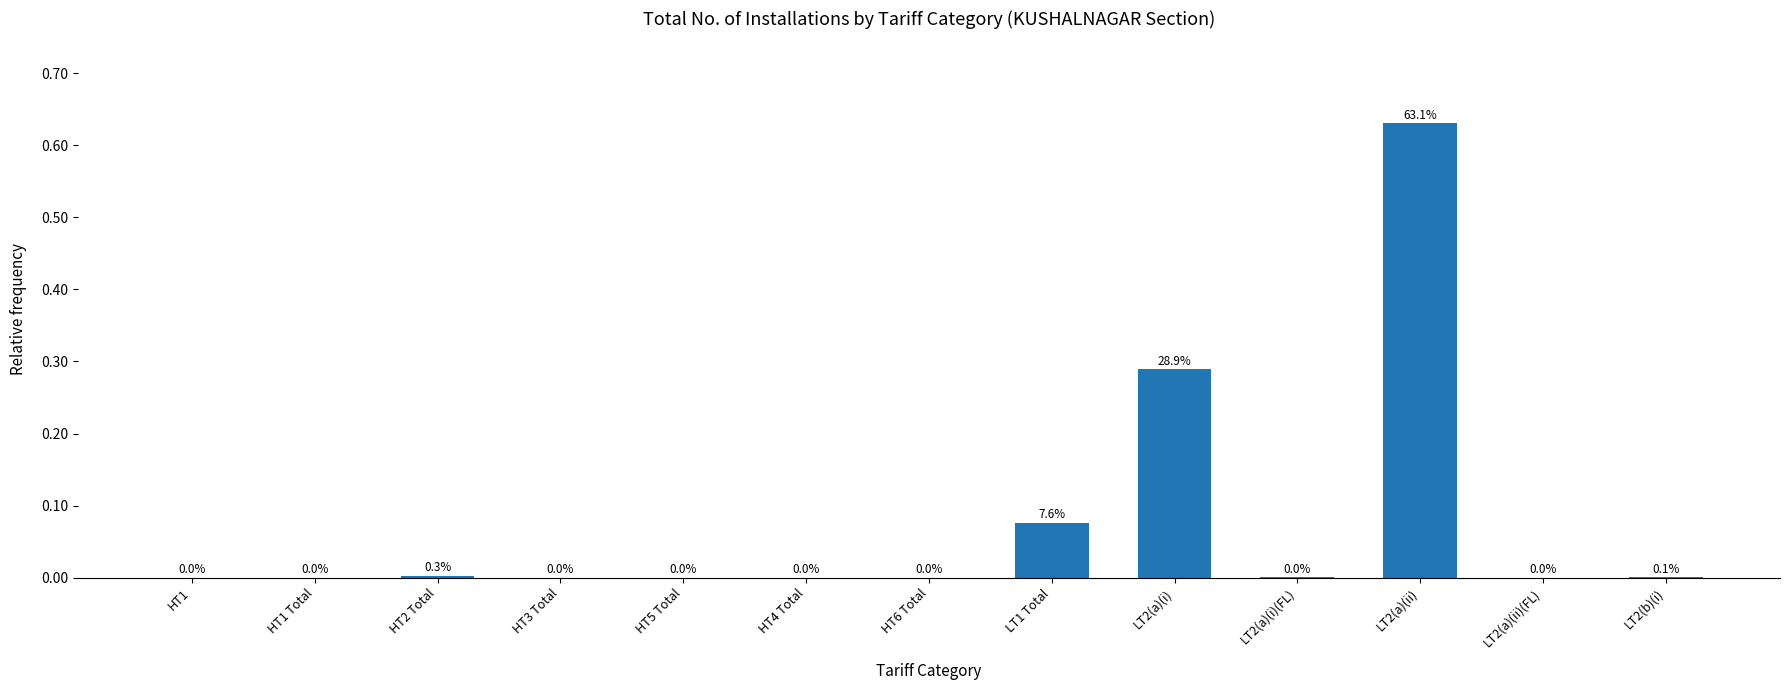

What is the sum of the values at LT2(a)(i) and HT2 Total?

0.3